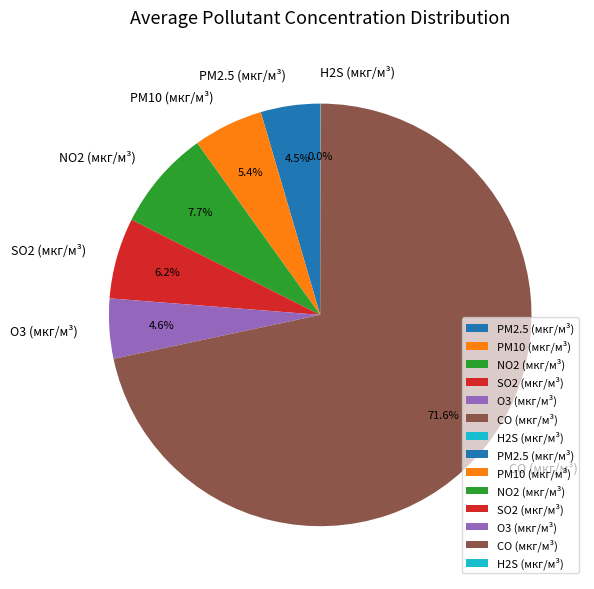

Which category accounts for the majority?

CO (мкг/м³)